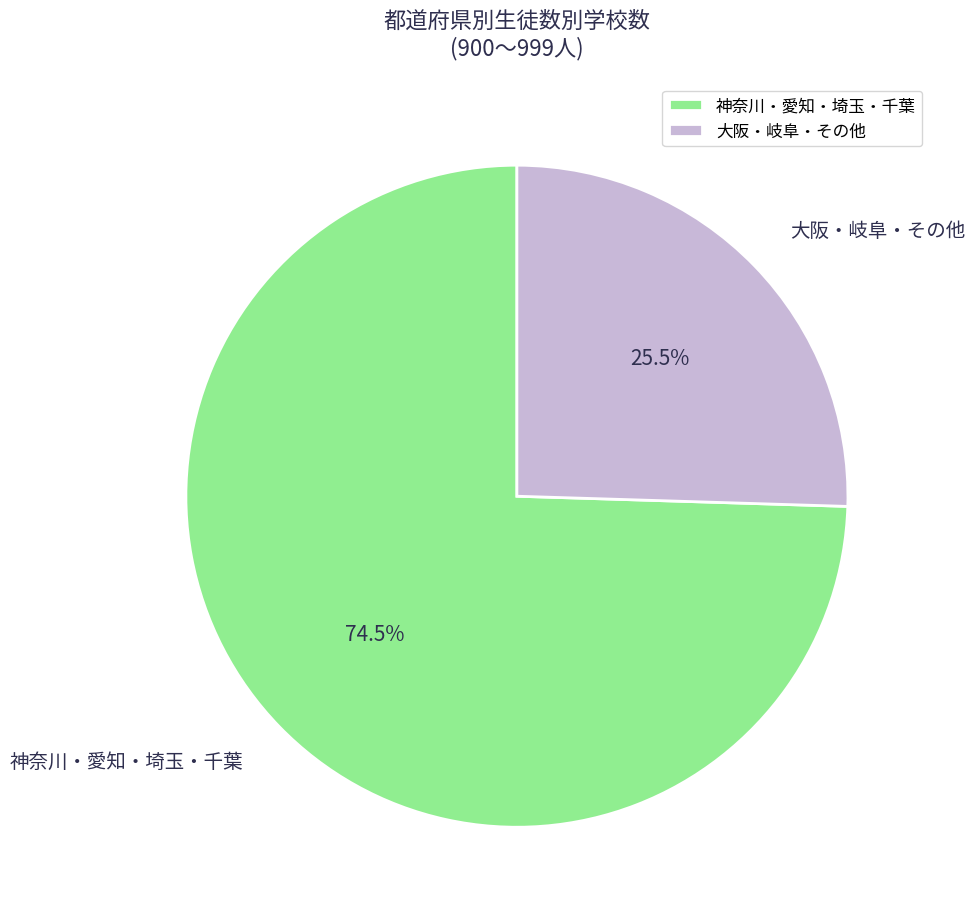

To the nearest percent, what is the difference between the largest and smallest slice percentages?

49%